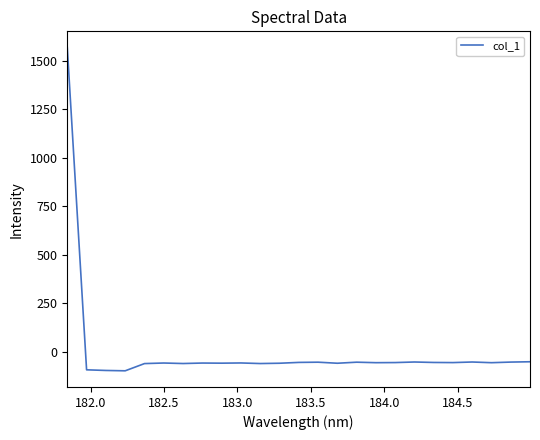

Count the number of categories in the chart.

25